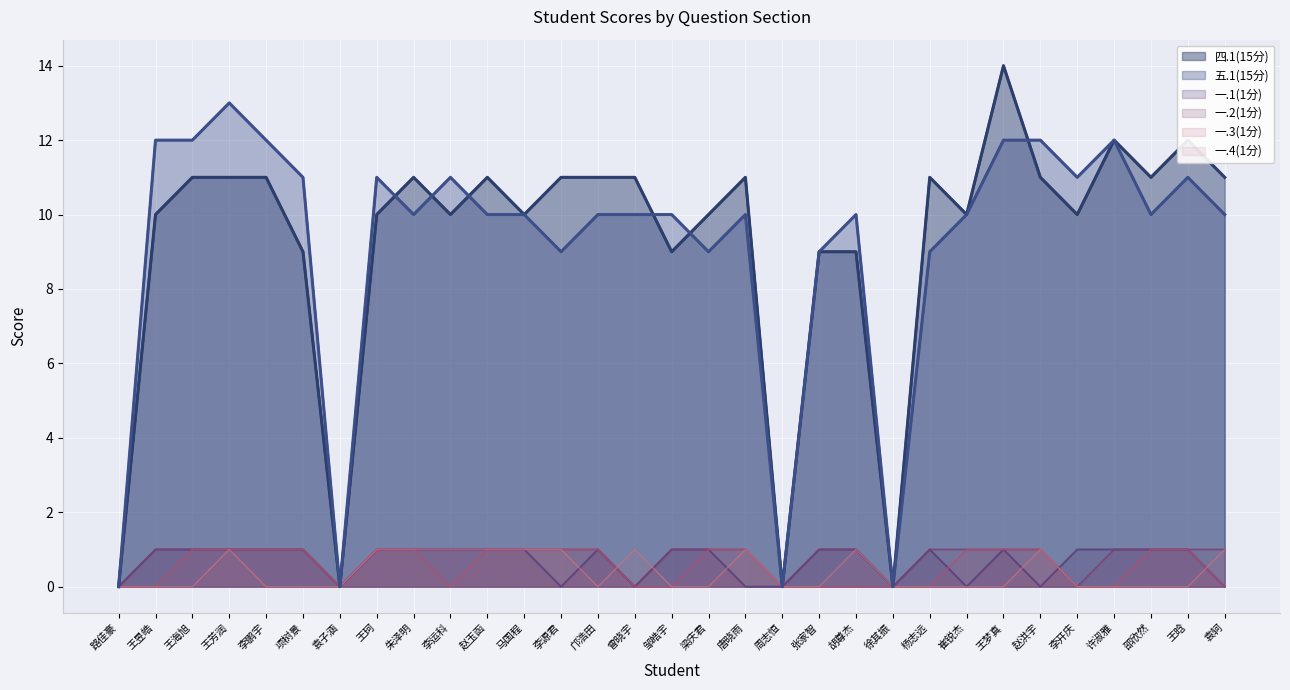

Where does the 五.1(15分) series first go above 10?

王昱皓